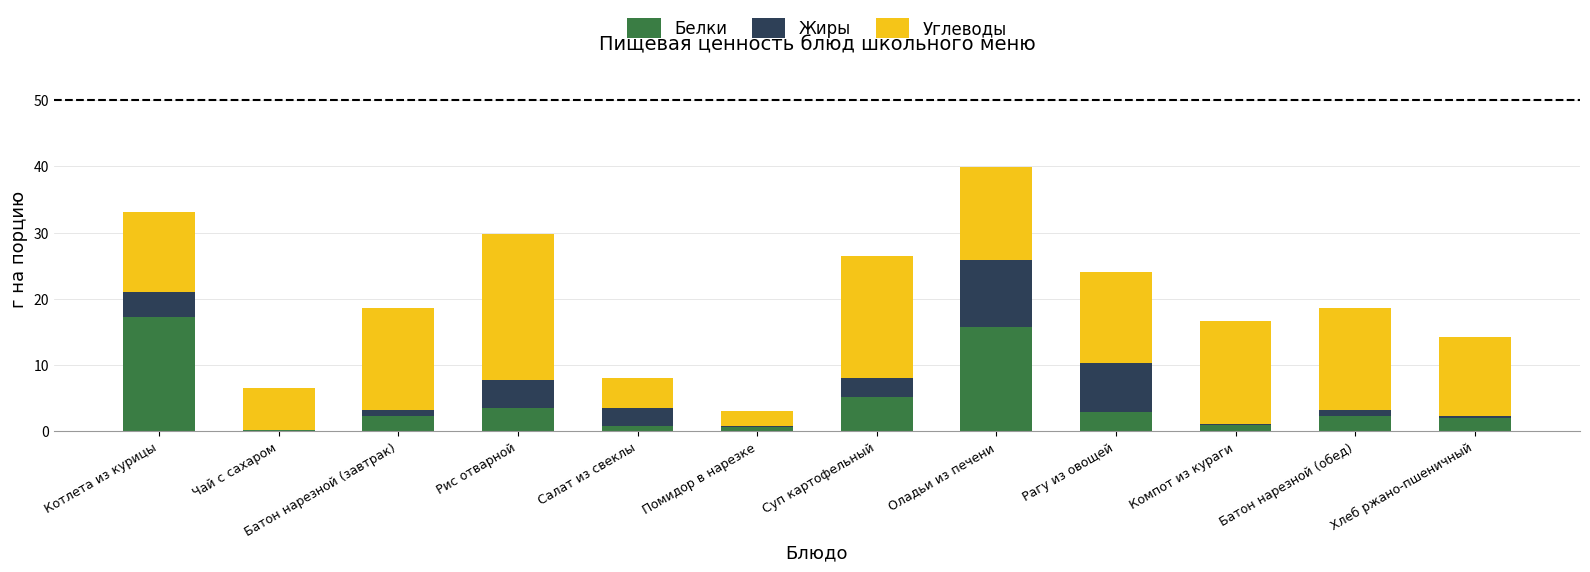

At which category is the sum across all series the highest?

Оладьи из печени